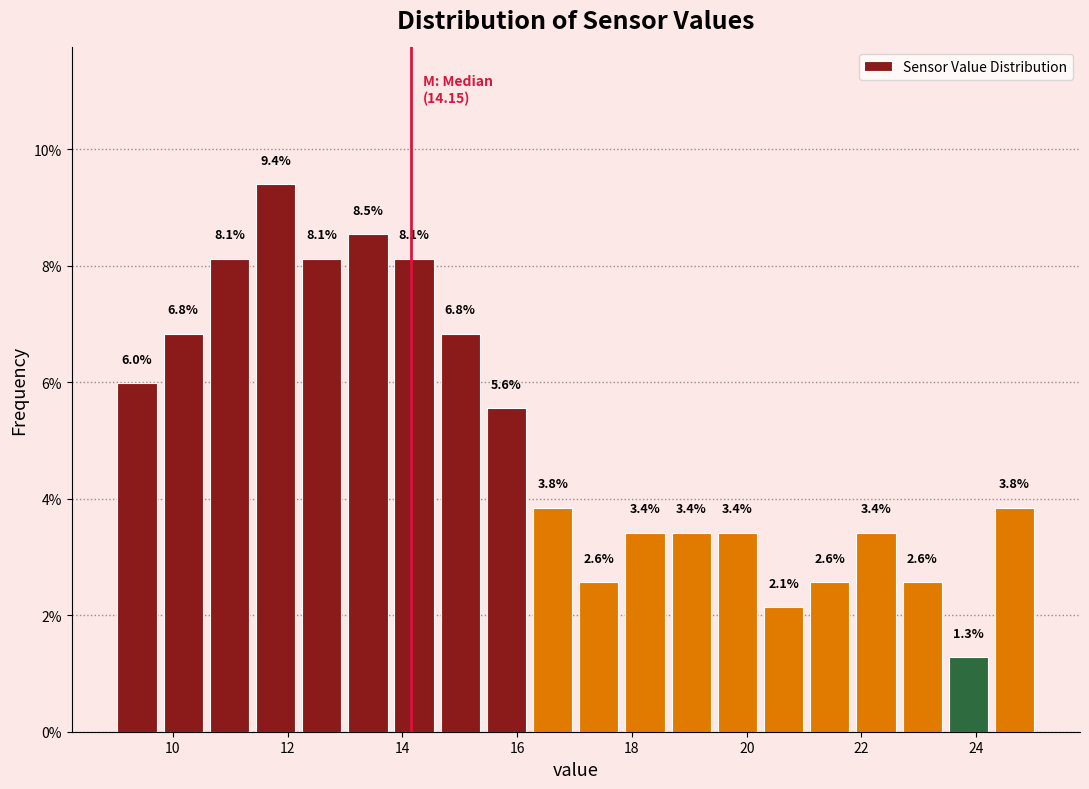

Reading left to right, list every bar in this chart as the range it spans on the x-axis followed by its height. The bar edges are not printed on the chart, so give them approximately, as read against the axis.

9.0 to 9.8: 6.0
9.8 to 10.6: 6.8
10.6 to 11.4: 8.1
11.4 to 12.2: 9.4
12.2 to 13.0: 8.1
13.0 to 13.8: 8.5
13.8 to 14.6: 8.1
14.6 to 15.4: 6.8
15.4 to 16.2: 5.6
16.2 to 17.0: 3.8
17.0 to 17.8: 2.6
17.8 to 18.6: 3.4
18.6 to 19.4: 3.4
19.4 to 20.2: 3.4
20.2 to 21.0: 2.1
21.0 to 21.8: 2.6
21.8 to 22.6: 3.4
22.6 to 23.4: 2.6
23.4 to 24.2: 1.3
24.2 to 25.0: 3.8